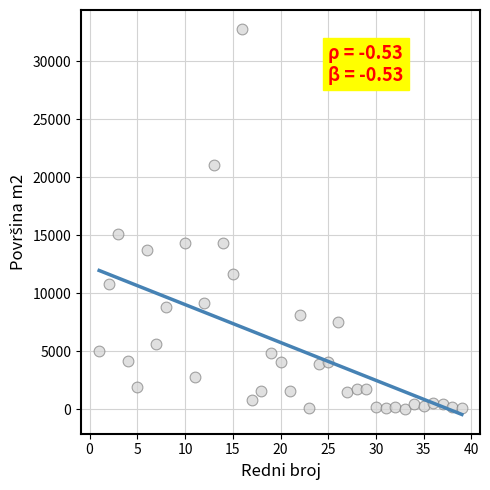

What is the range of Y values (max minus min)?

32684